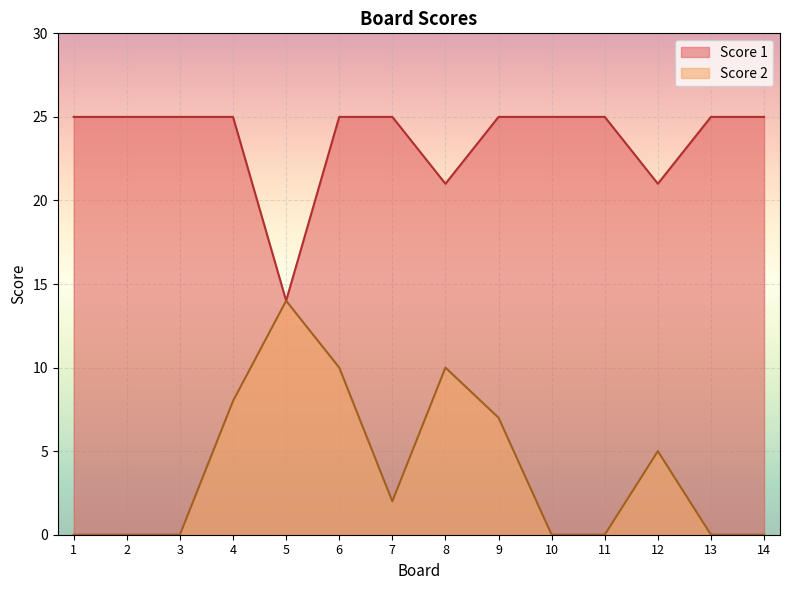

True or false: Score 1 and Score 2 intersect in this chart.

False